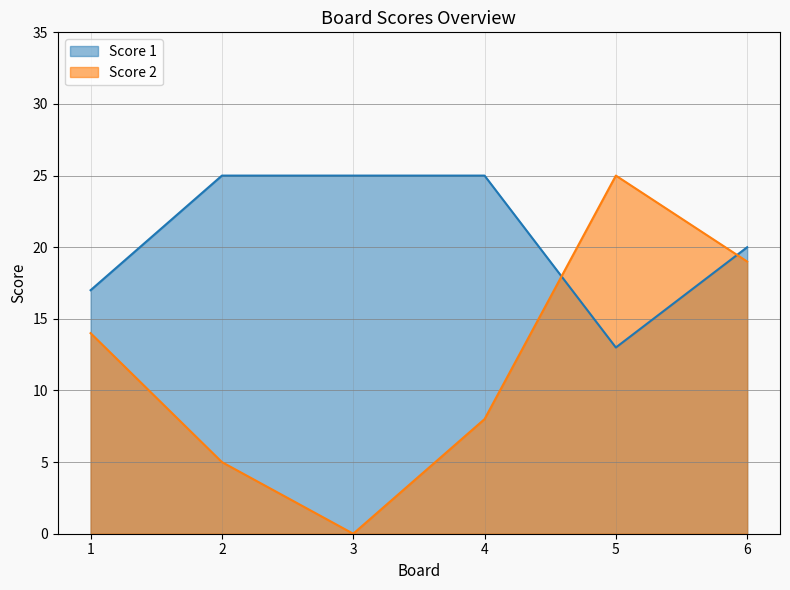

At how many categories does at least one series exceed 16?

6